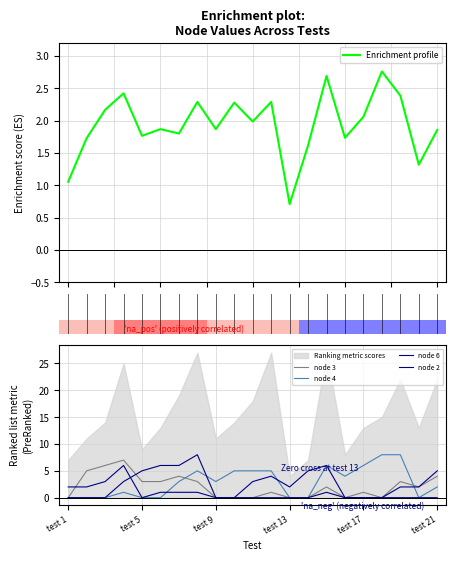

How many lines are shown in the chart?

5